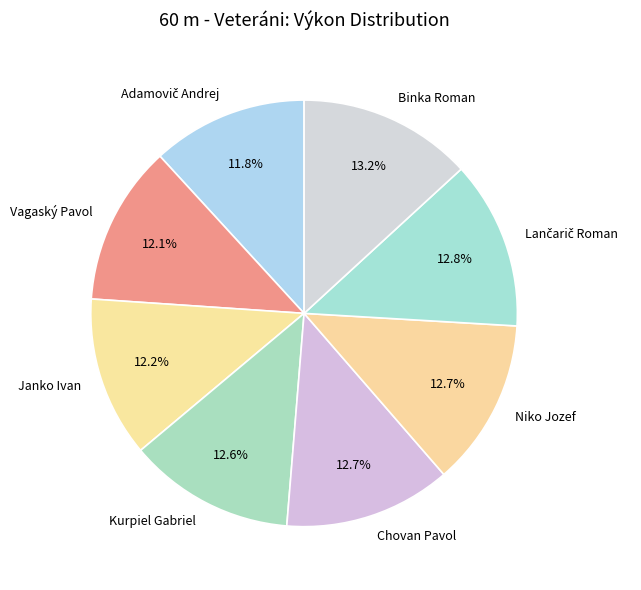

To the nearest percent, what is the difference between the largest and smallest slice percentages?

1%